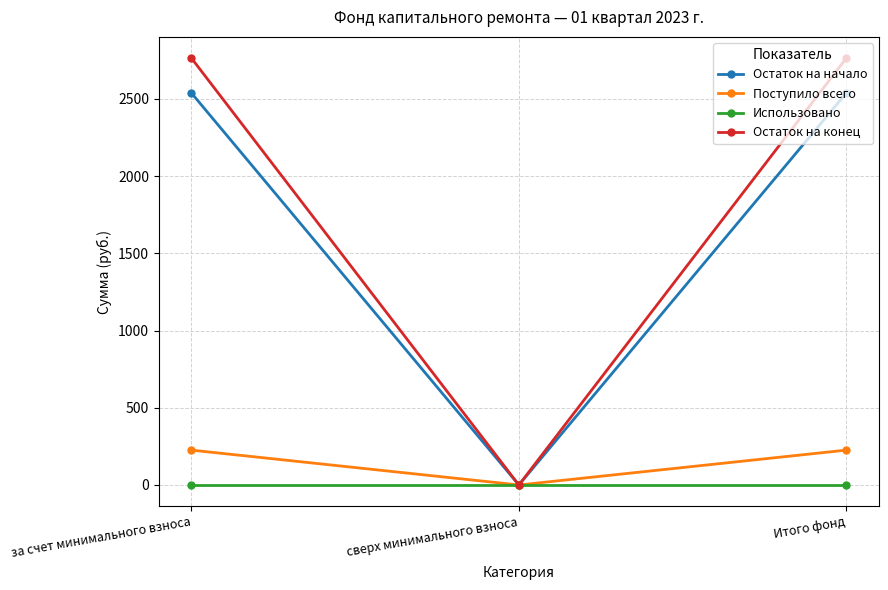

What value does the Остаток на начало series have at Итого фонд?

2537.1